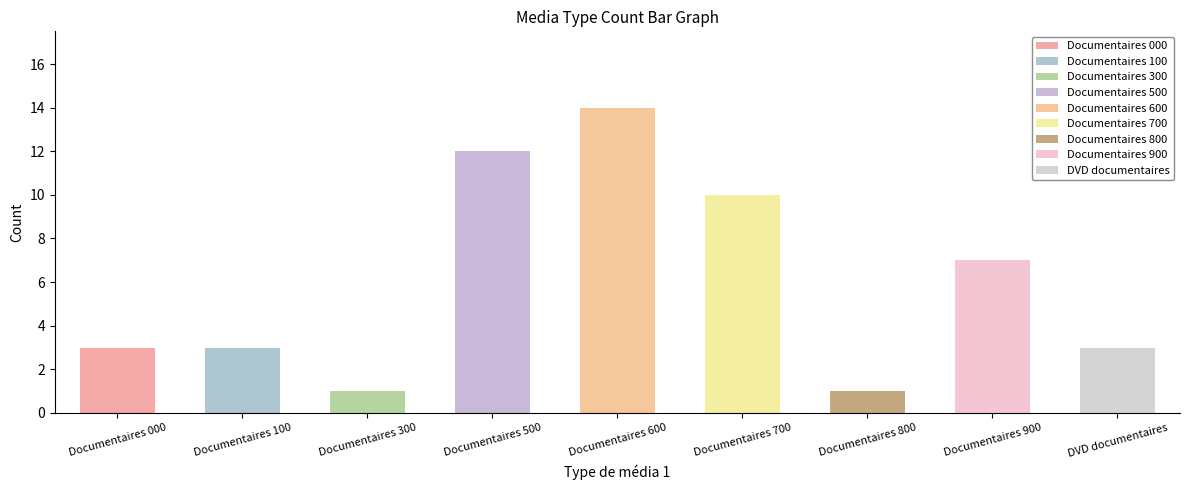

What position from the left is Documentaires 300?

3